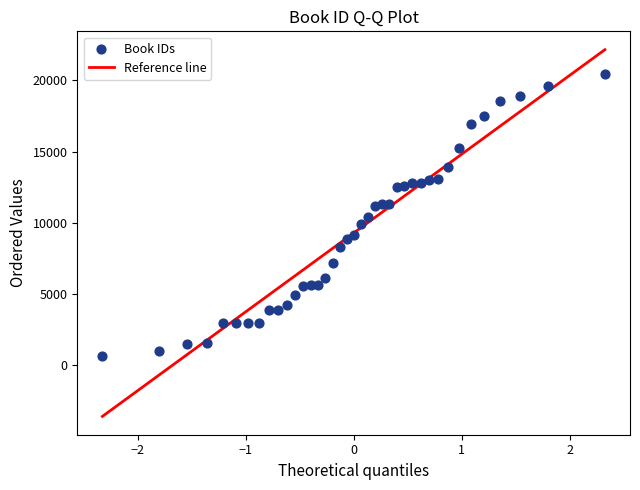

What is the range of Y values (max minus min)?

19841